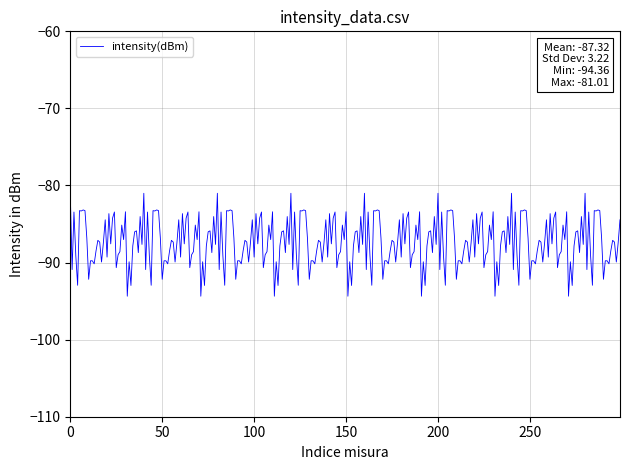

What is the difference between the second highest and second lowest values?

13.4